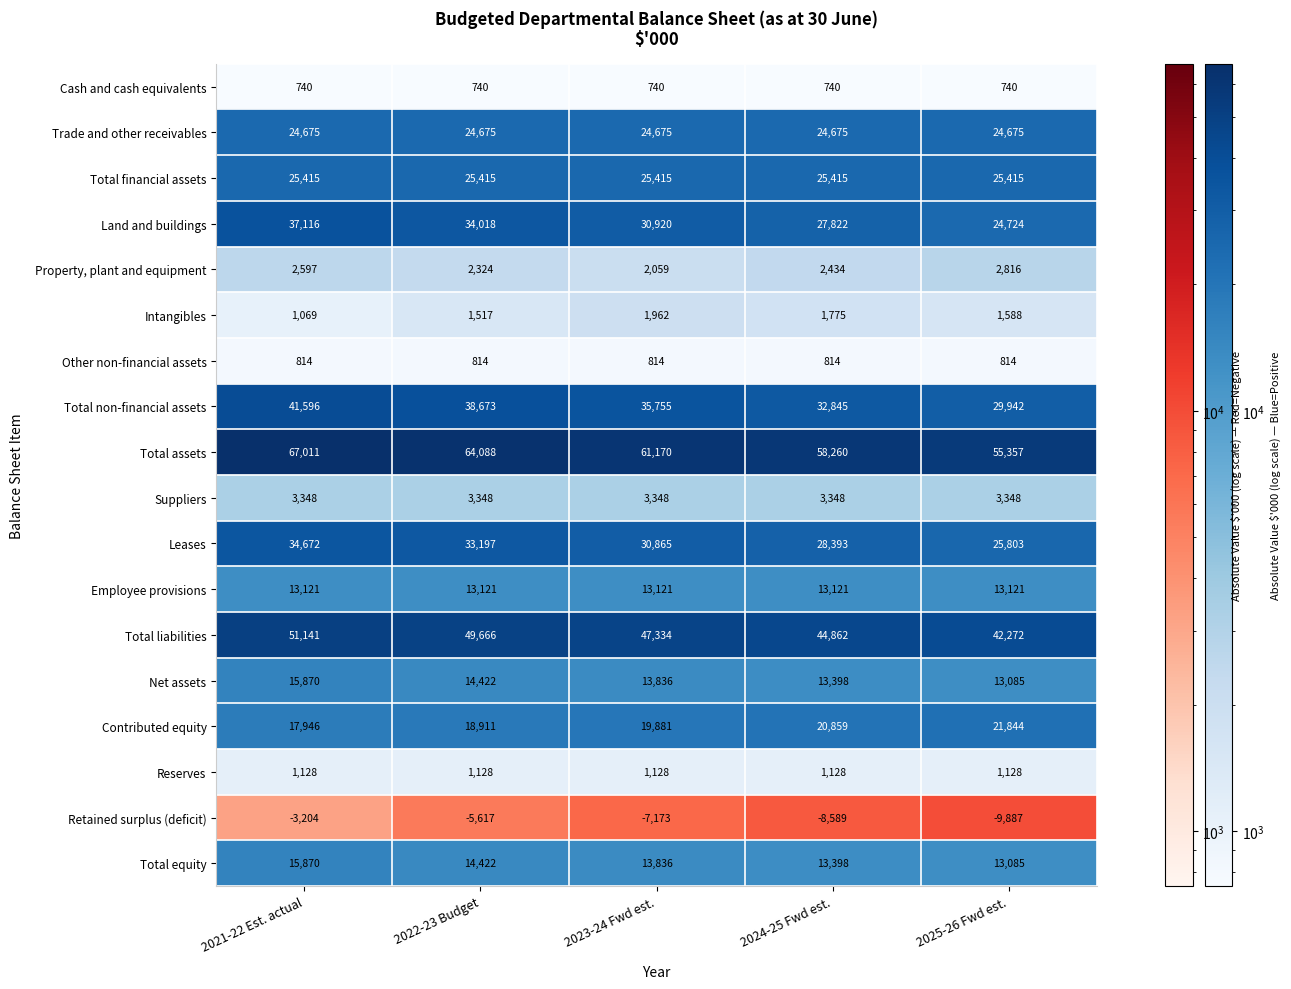

Count the number of data series in this chart.

18